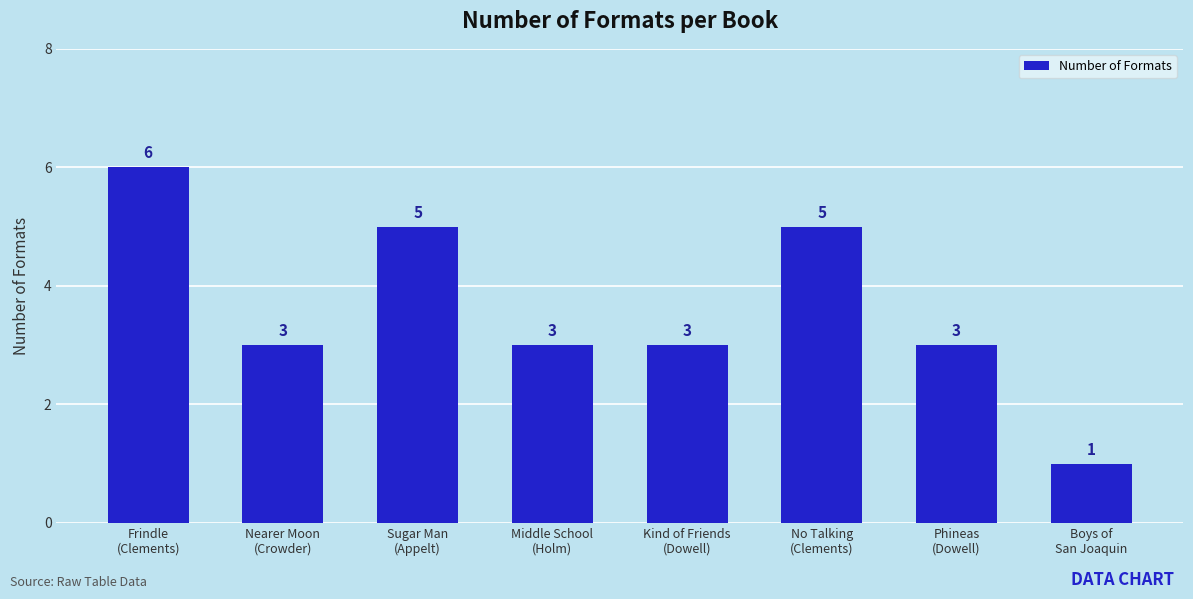

Are the bars horizontal?

No